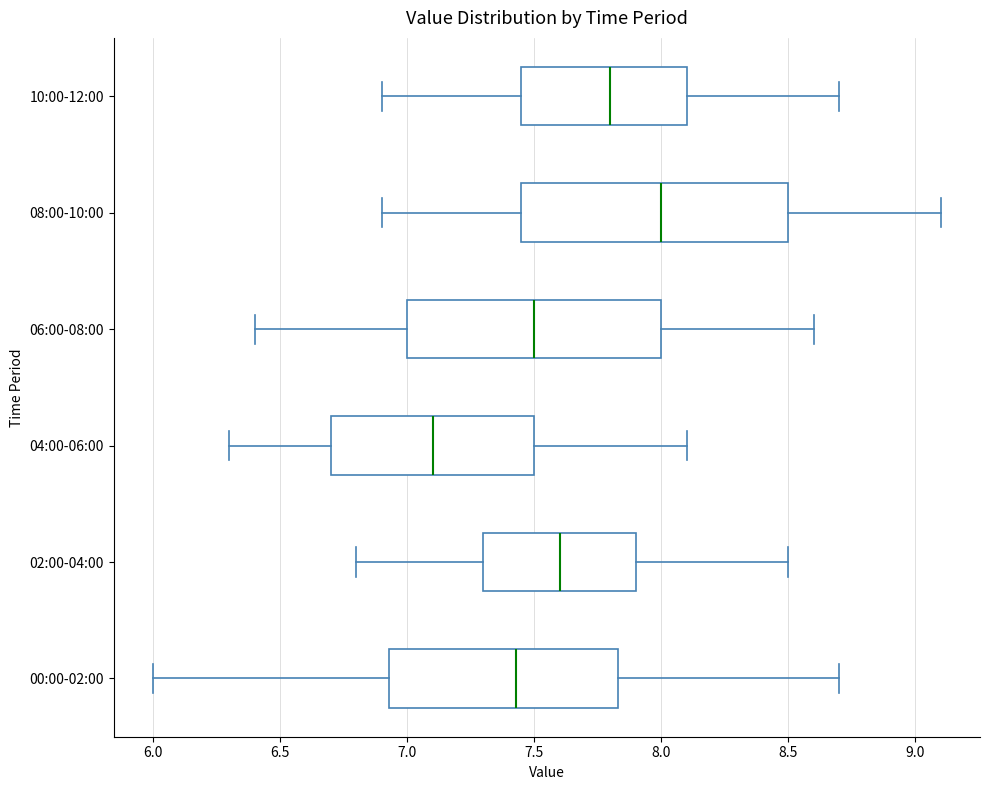

Which box has the furthest to the right median line?

08:00-10:00